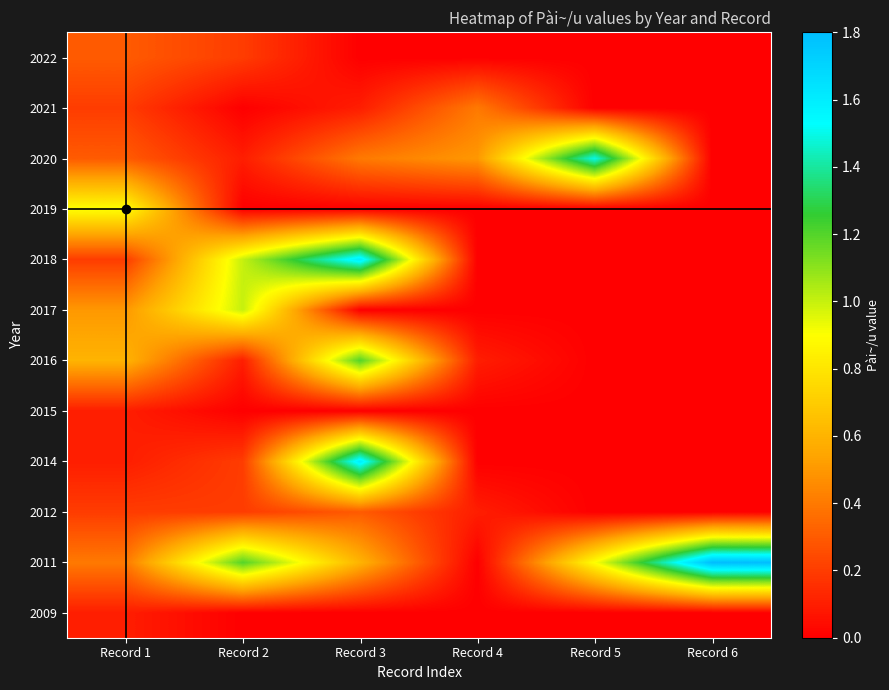

Reading right to left, transcribe all the data shown in this chart.

2009: Record 6=0.0	Record 5=0.0	Record 4=0.0	Record 3=0.0	Record 2=0.0	Record 1=0.1
2011: Record 6=1.8	Record 5=0.9	Record 4=0.0	Record 3=0.6	Record 2=1.2	Record 1=0.4
2012: Record 6=0.0	Record 5=0.0	Record 4=0.1	Record 3=0.3	Record 2=0.2	Record 1=0.2
2014: Record 6=0.0	Record 5=0.0	Record 4=0.0	Record 3=1.6	Record 2=0.2	Record 1=0.1
2015: Record 6=0.0	Record 5=0.0	Record 4=0.0	Record 3=0.0	Record 2=0.0	Record 1=0.1
2016: Record 6=0.0	Record 5=0.0	Record 4=0.1	Record 3=1.2	Record 2=0.1	Record 1=0.6
2017: Record 6=0.0	Record 5=0.0	Record 4=0.0	Record 3=0.0	Record 2=1.0	Record 1=0.5
2018: Record 6=0.0	Record 5=0.0	Record 4=0.0	Record 3=1.6	Record 2=1.0	Record 1=0.2
2019: Record 6=0.0	Record 5=0.0	Record 4=0.0	Record 3=0.0	Record 2=0.0	Record 1=0.9
2020: Record 6=0.0	Record 5=1.5	Record 4=0.5	Record 3=0.4	Record 2=0.1	Record 1=0.3
2021: Record 6=0.0	Record 5=0.0	Record 4=0.4	Record 3=0.1	Record 2=0.0	Record 1=0.2
2022: Record 6=0.0	Record 5=0.0	Record 4=0.0	Record 3=0.0	Record 2=0.2	Record 1=0.3